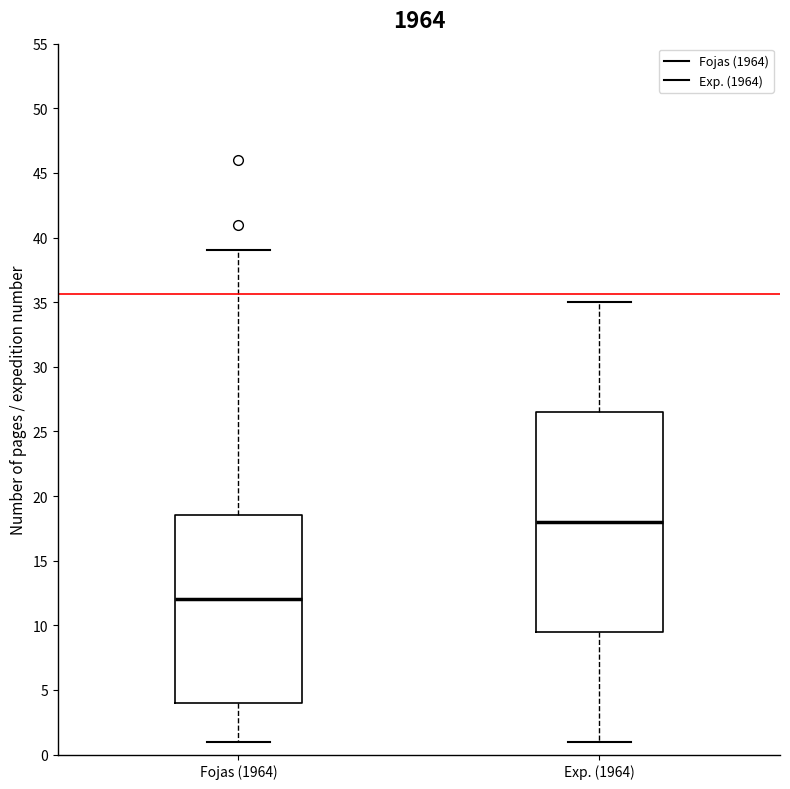

Where does the lower whisker of the box for Exp. (1964) end on the y-axis? The values are not printed on the chart, so give them approximately, as read against the axis.

1.0